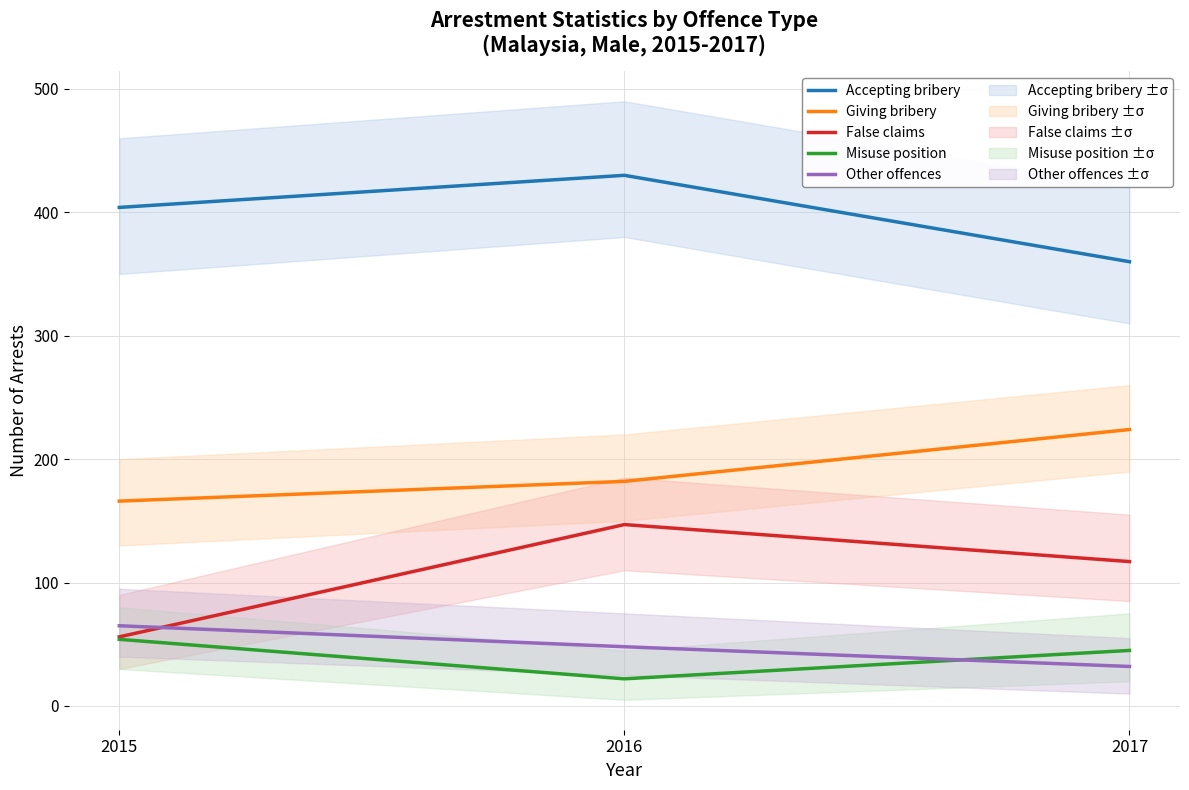

Reading left to right, list all the values displayed in this chart.

Accepting bribery: 404	430	360
Giving bribery: 166	182	224
False claims: 56	147	117
Misuse position: 54	22	45
Other offences: 65	48	32